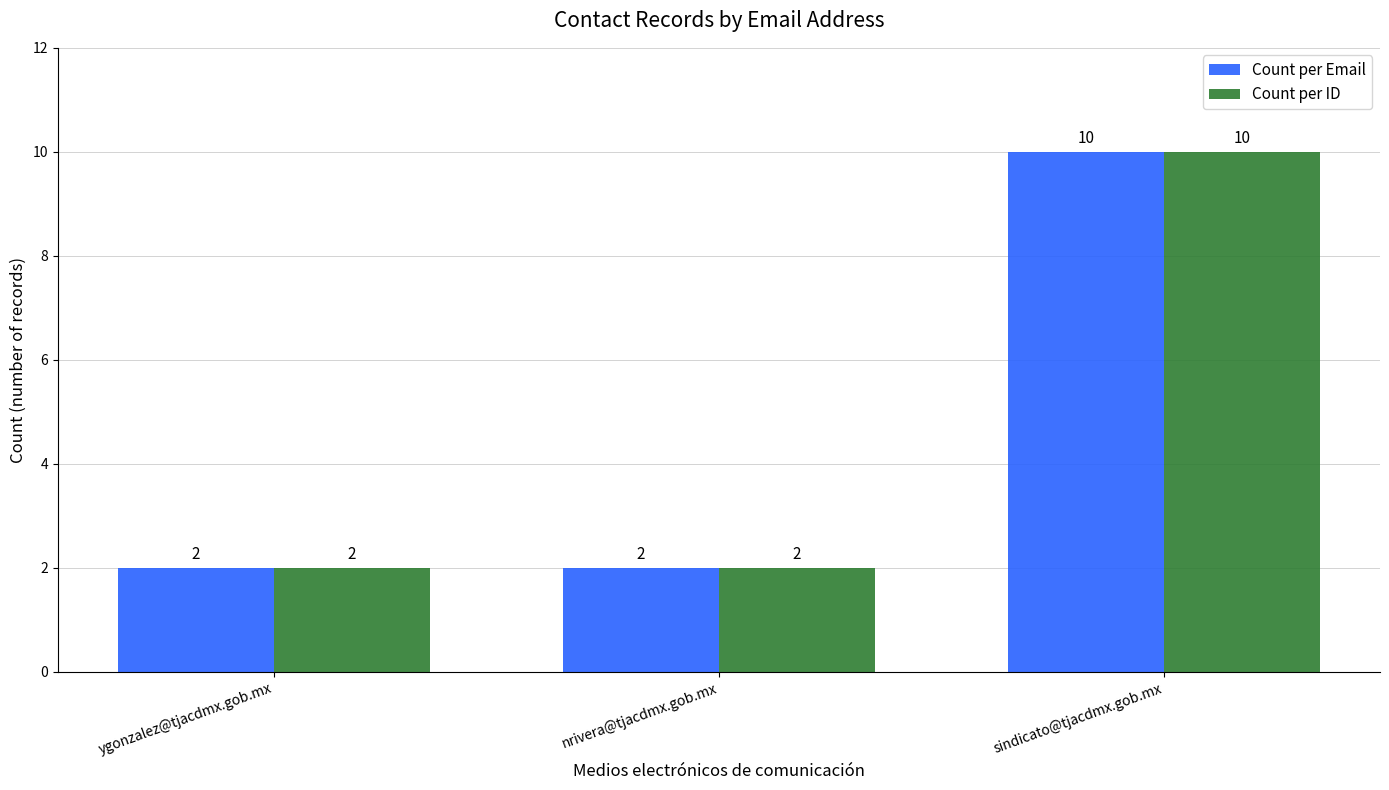

Is it true that Count per Email equals 10 at sindicato@tjacdmx.gob.mx?

True